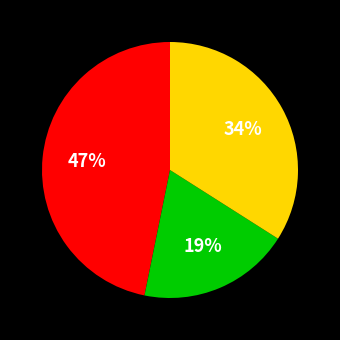

To the nearest percent, what is the difference between the largest and smallest slice percentages?

28%